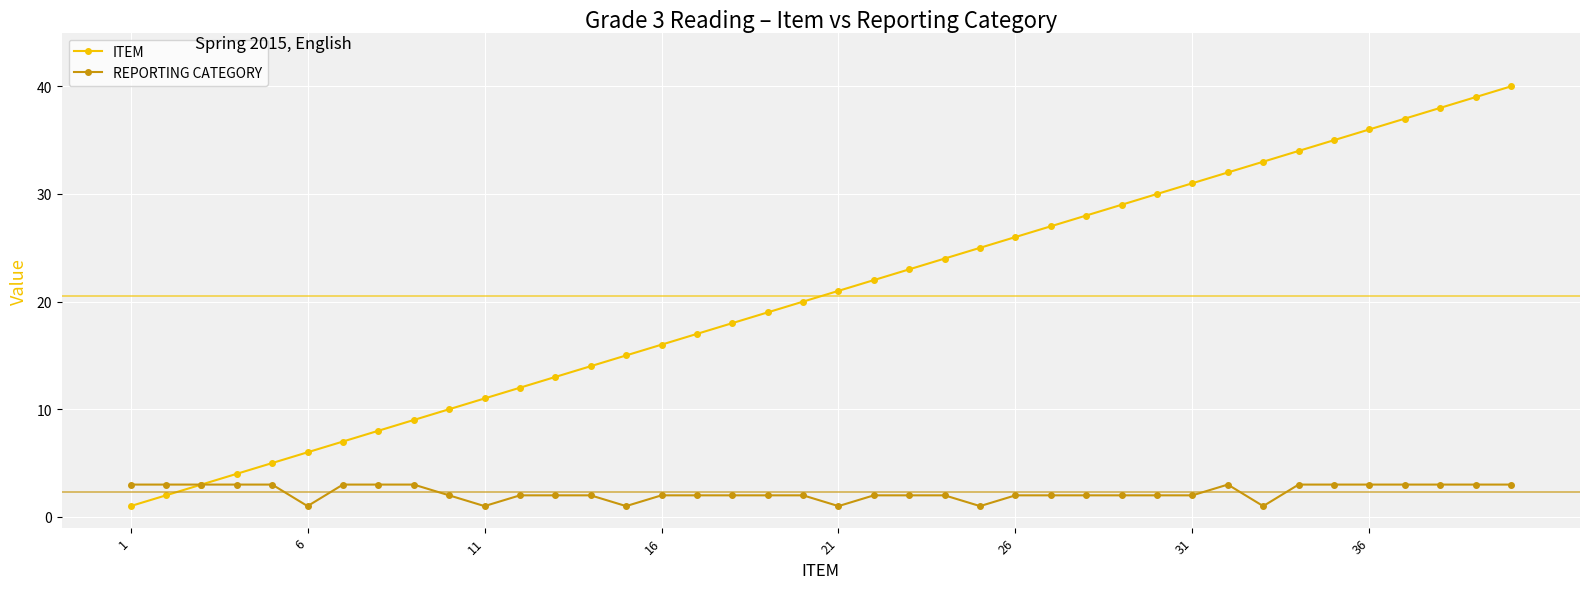

What is the value of the REPORTING CATEGORY point at the 31st from the left?

2